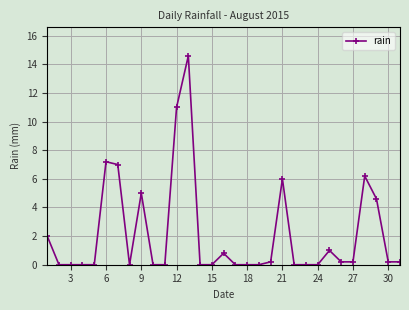

Does the chart display data point markers on the line(s)?

Yes